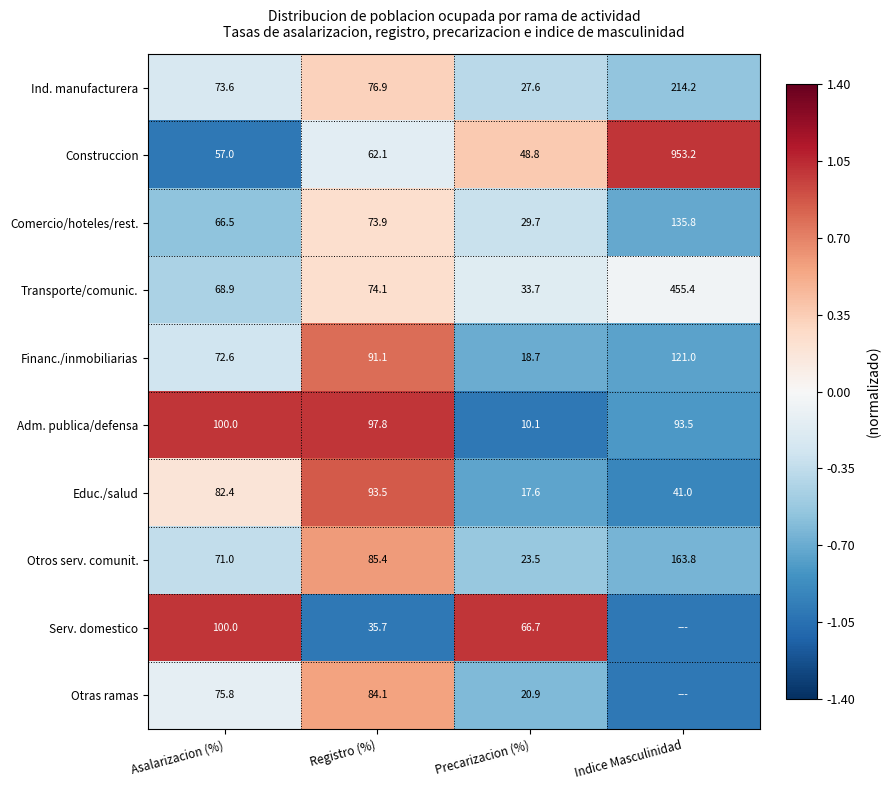

Rank the categories by Adm. publica/defensa value from highest to lowest.

Asalarizacion (%), Registro (%), Indice Masculinidad, Precarizacion (%)